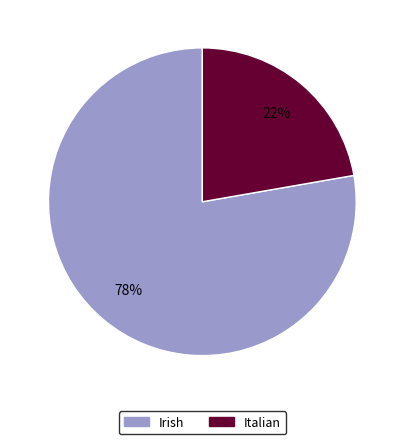

To the nearest percent, what portion does Italian represent?

22%